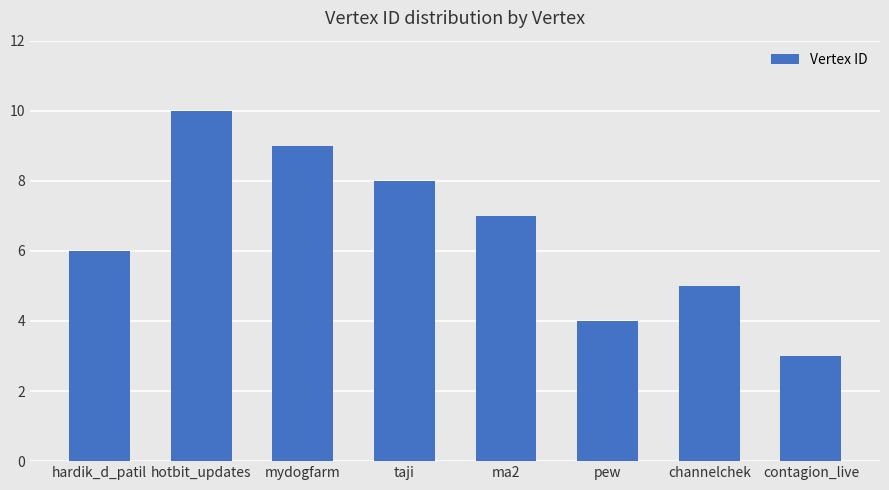

True or false: the data shows 3 at ma2.

False